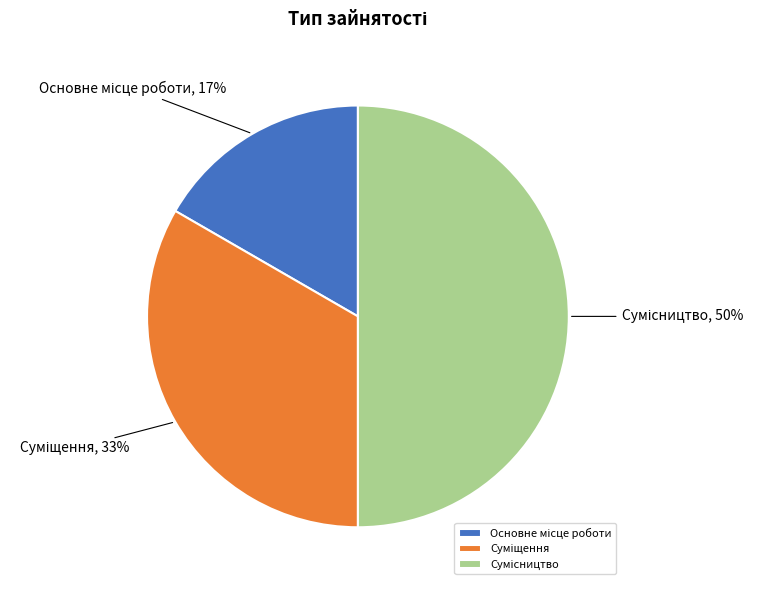

To the nearest percent, what is the difference between the largest and smallest slice percentages?

33%